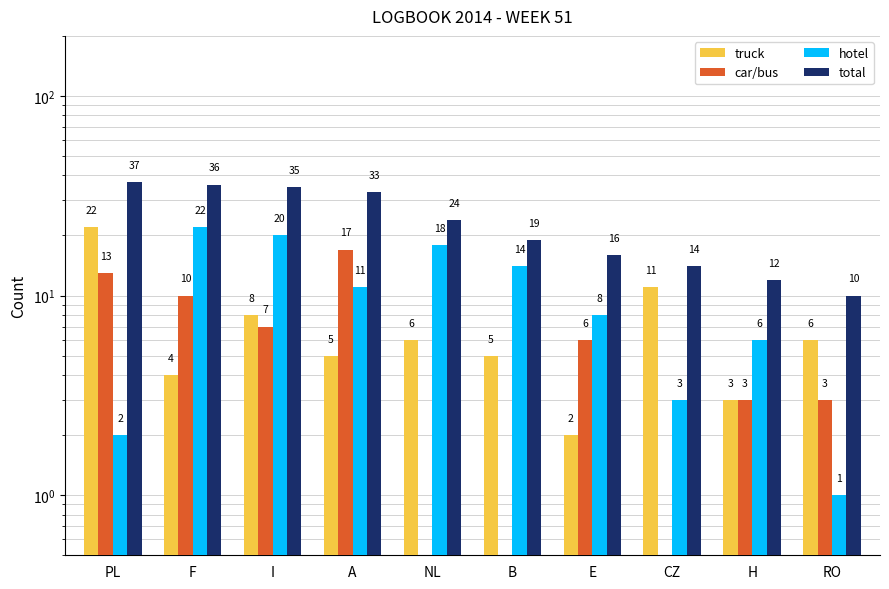

What position from the right is F?

9